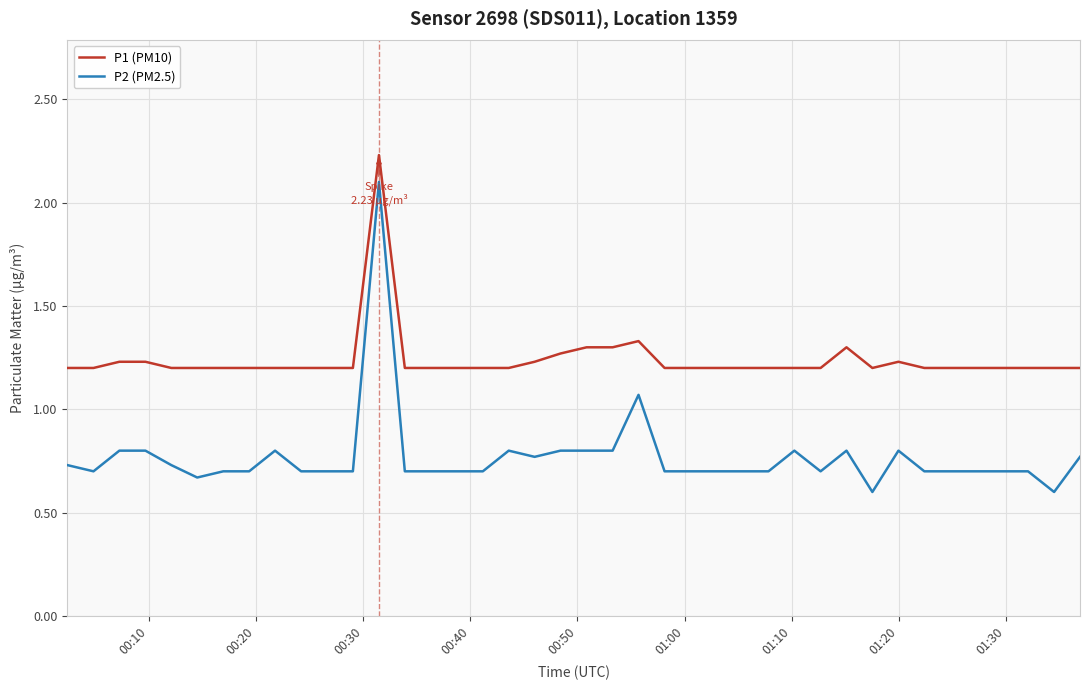

True or false: P2 (PM2.5) and P1 (PM10) cross at least once.

False